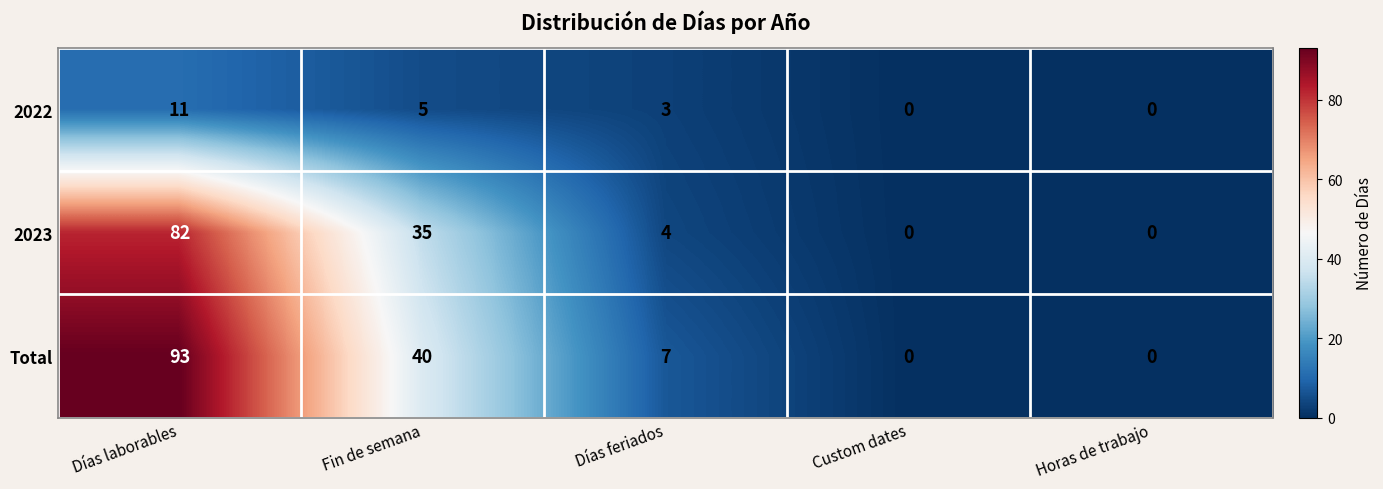

The value of Total at Días laborables is 29. True or false?

False